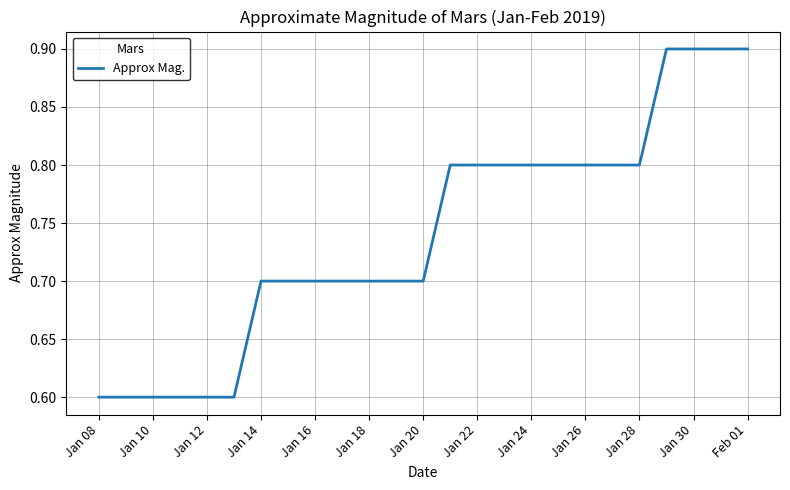

Count the number of data series in this chart.

1